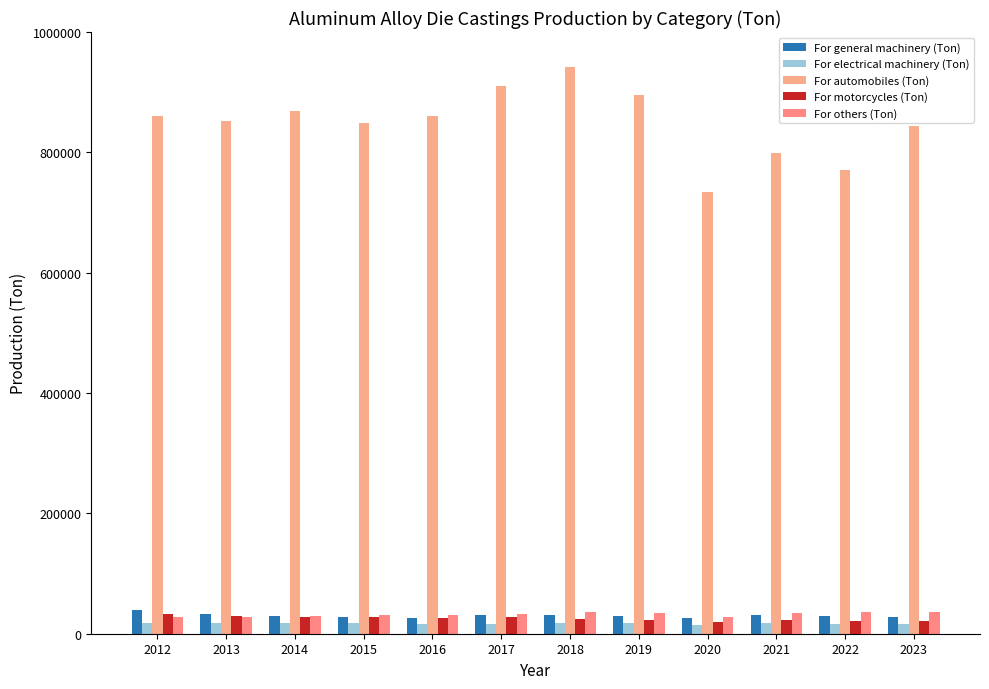

How many bars are there in total?

60